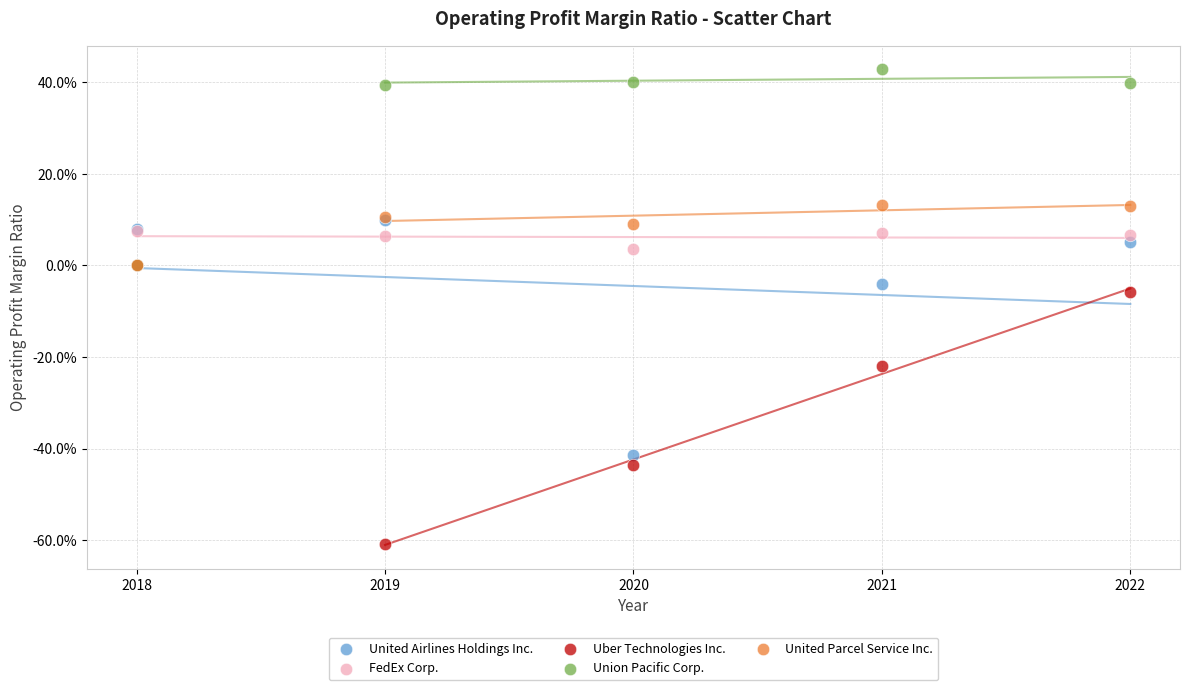

Which series contains the highest Y value?

Union Pacific Corp.